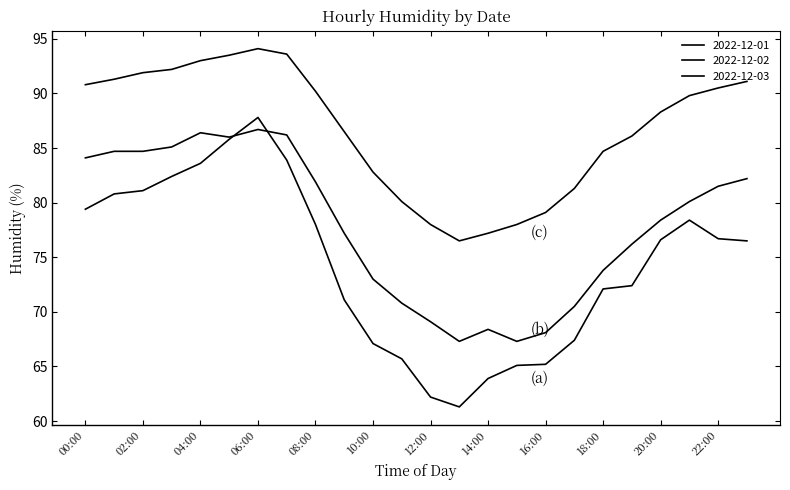

How many lines are shown in the chart?

3